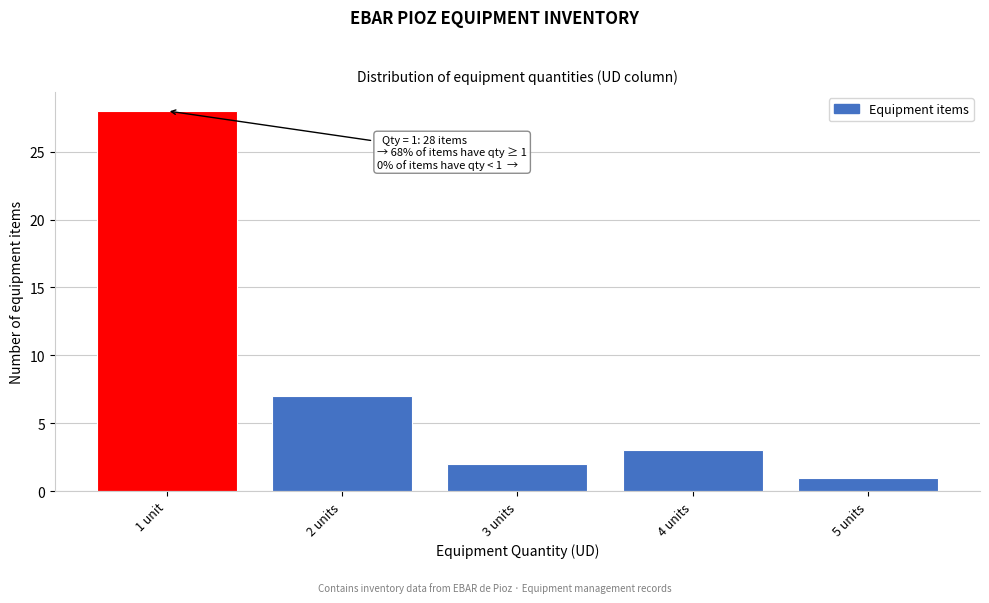

Reading left to right, extract all data points from this chart.

28	7	2	3	1